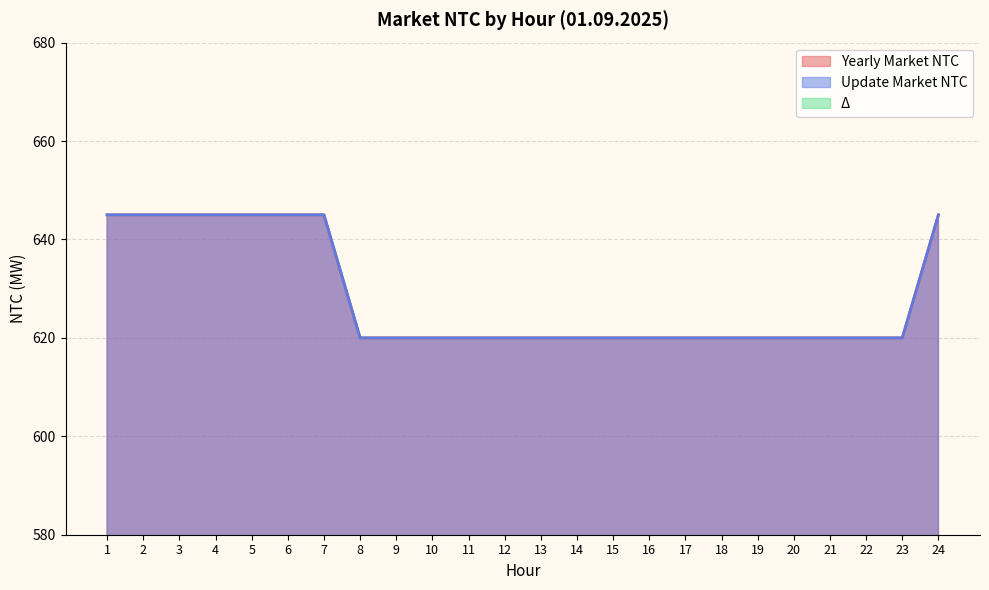

What is the lowest value of the Yearly Market NTC series?

620